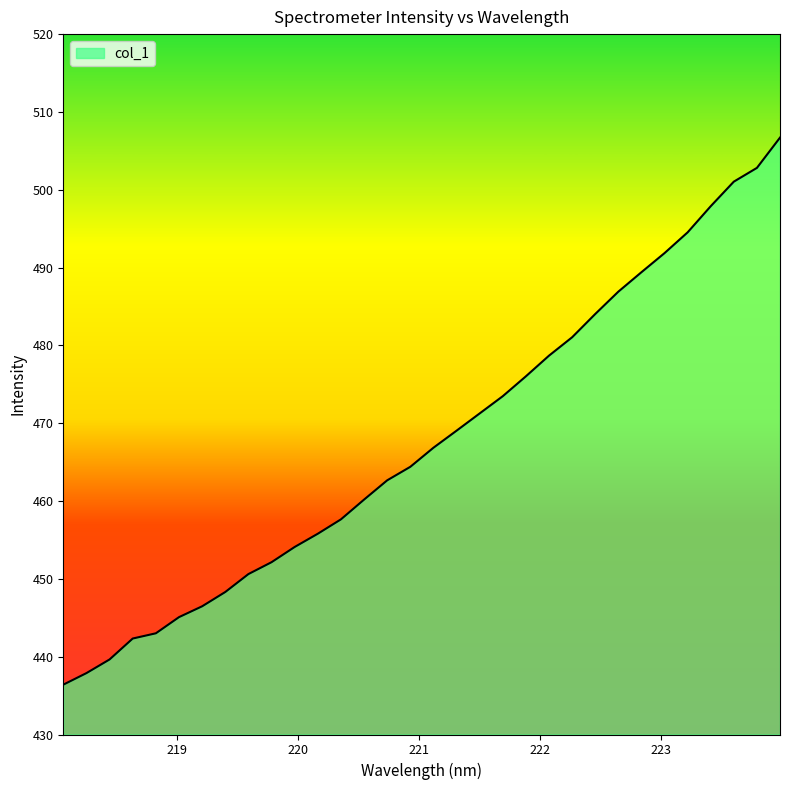

What is the difference between the maximum and minimum values?

70.3